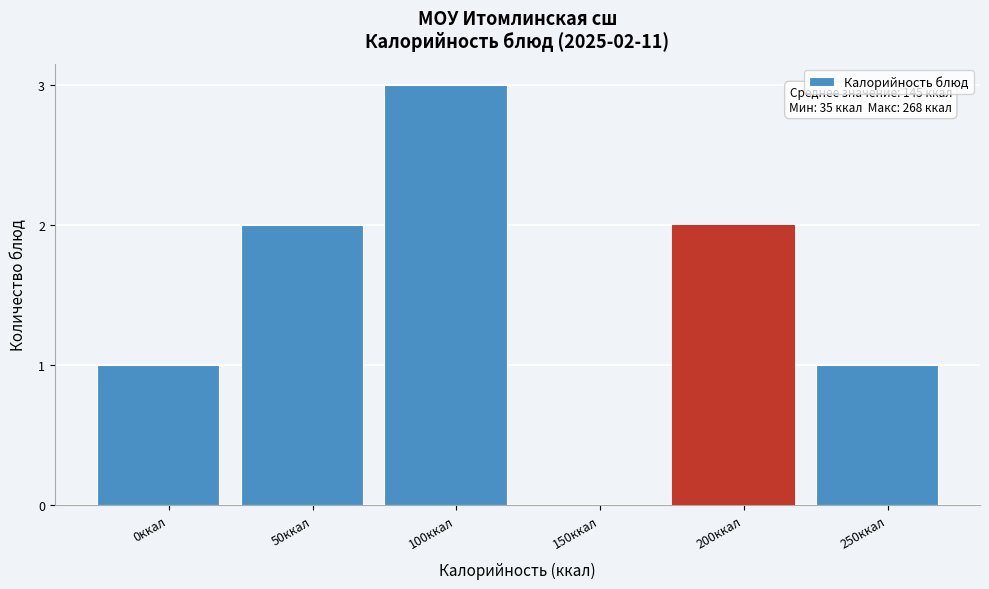

Reading left to right, list all the values displayed in this chart.

0ккал=1	50ккал=2	100ккал=3	150ккал=0	200ккал=2	250ккал=1